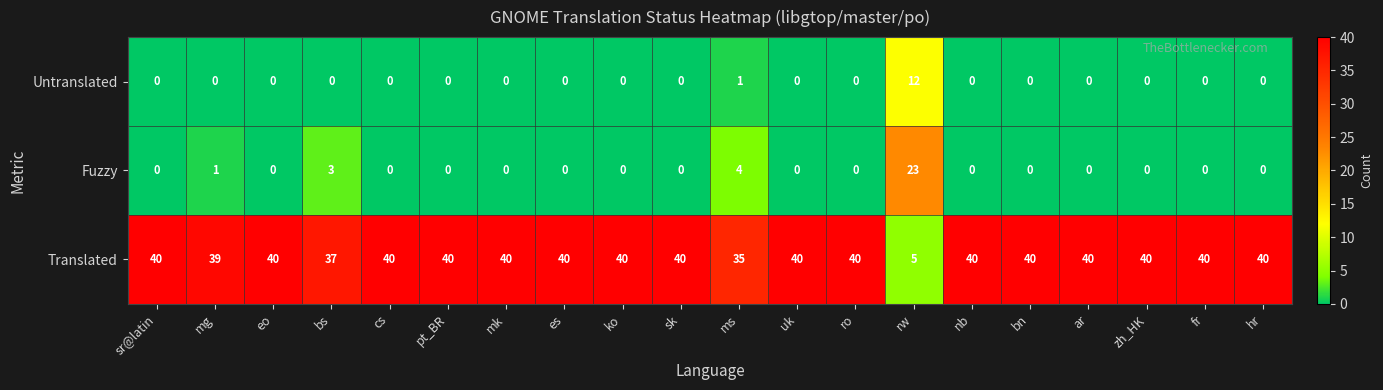

At which label is Translated closest to 22?

ms